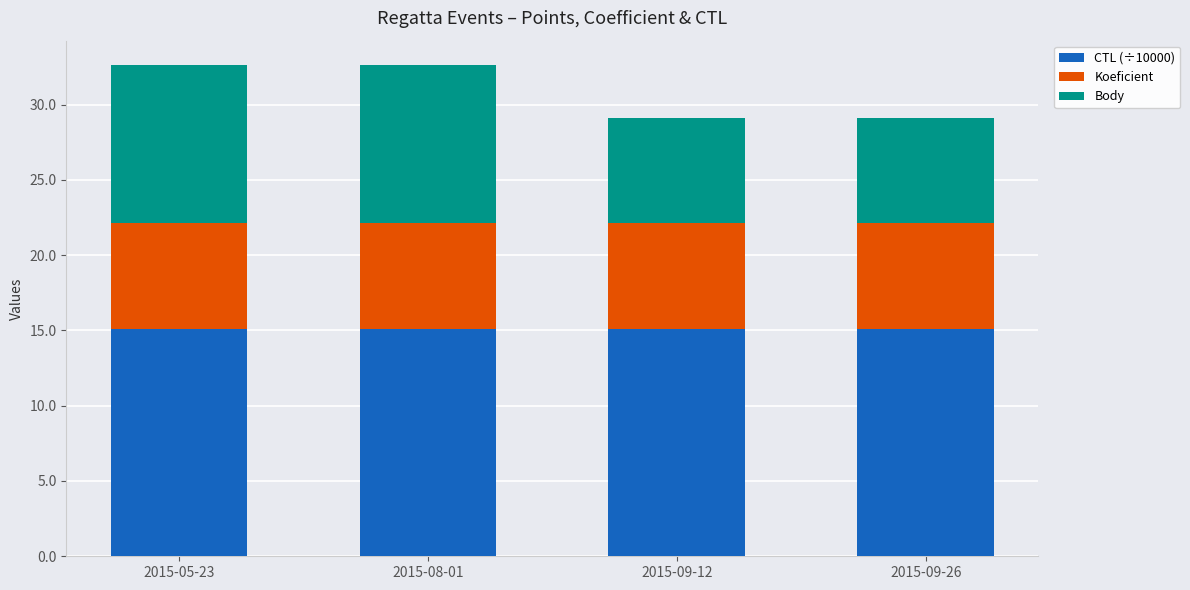

What is the minimum value for CTL (÷10000)?

15.1